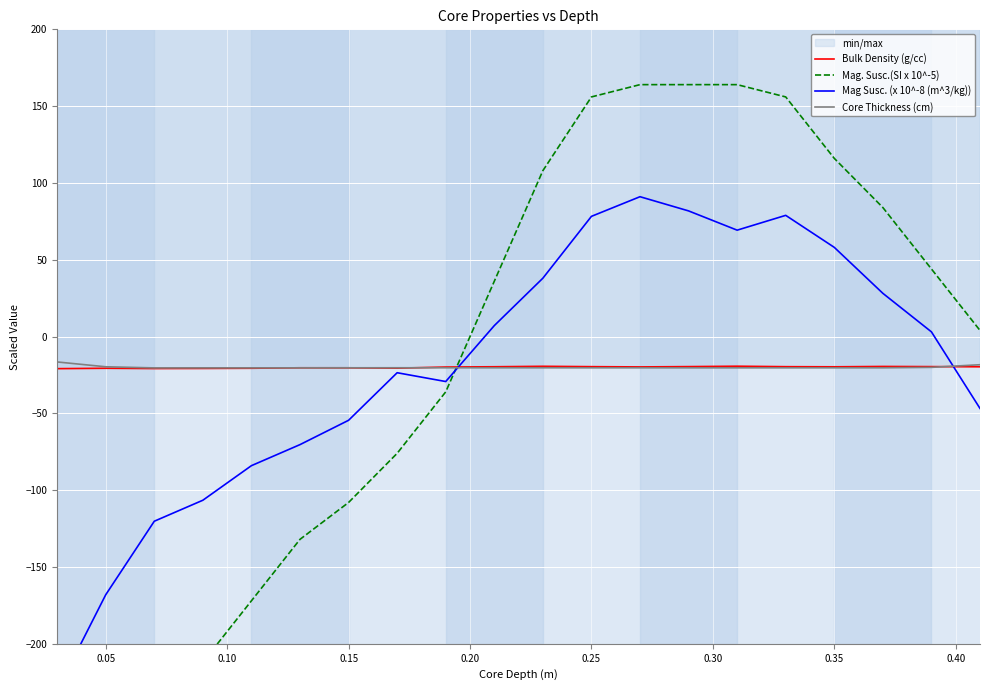

How many values in Mag Susc. (x 10^-8 (m^3/kg)) are above zero?

10